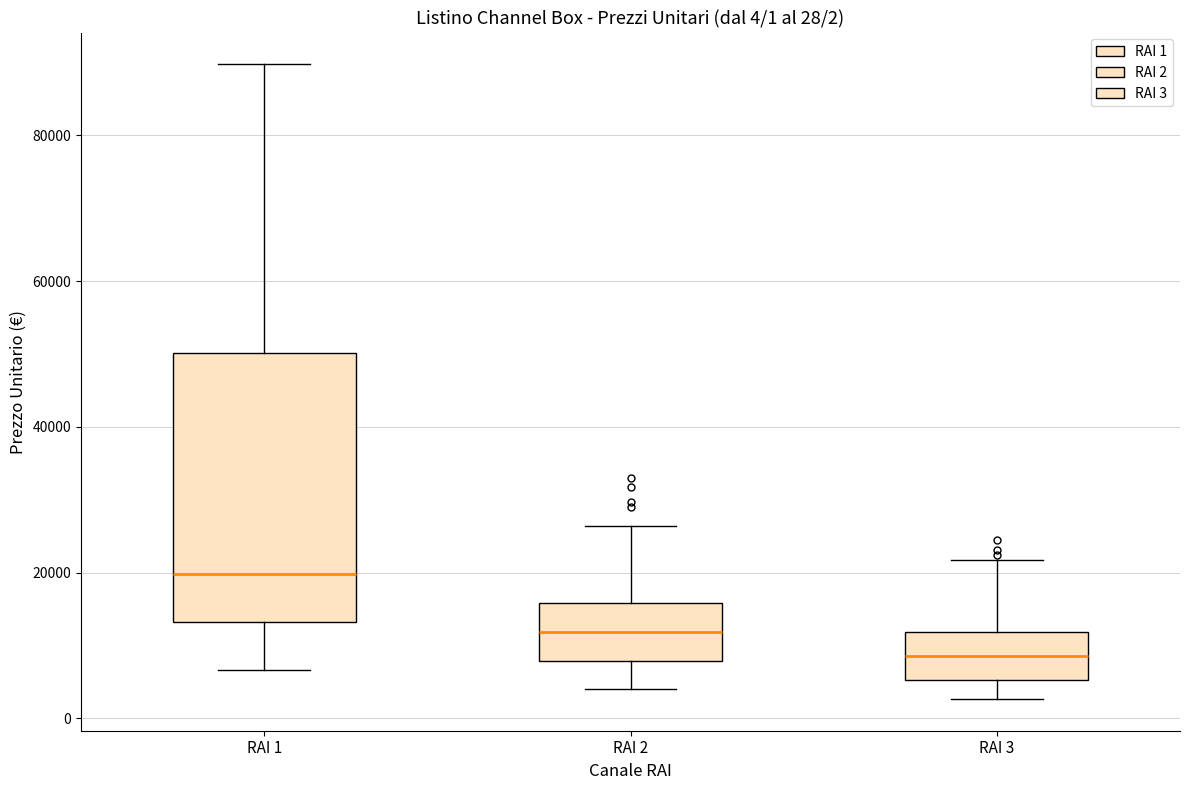

Which box has the highest median line?

RAI 1